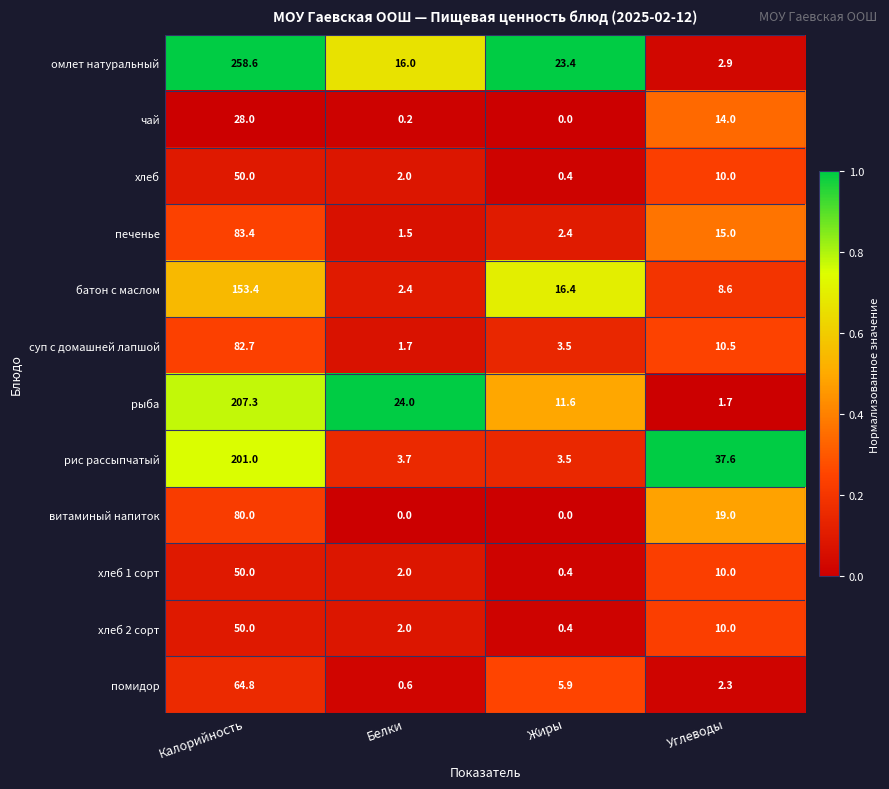

What is the total value across all series at Калорийность?

1309.2